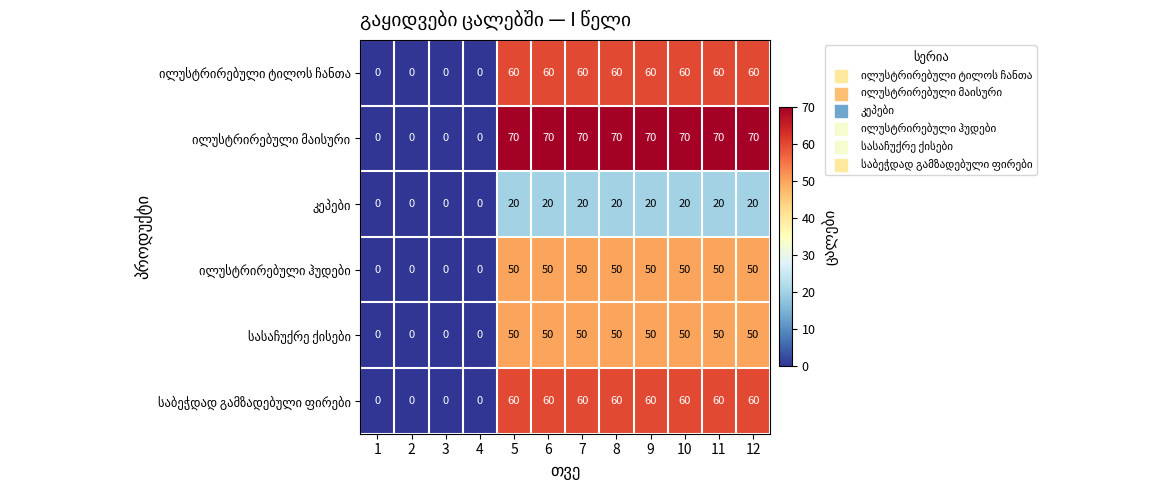

What is the greatest value displayed?

70